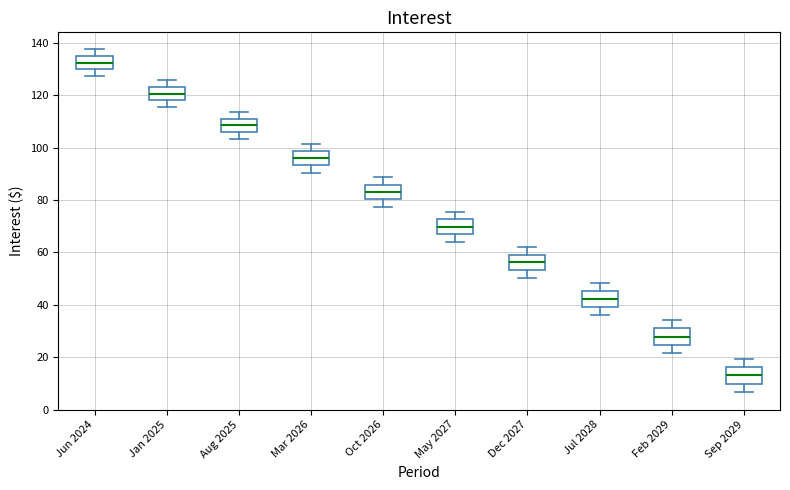

Reading left to right, transcribe this box plot: for each box, give where its median line is, the range the box spans, and where its two whiskers end, as read against the y-axis. The values are not printed on the chart, so give them approximately, as read against the axis.

Jun 2024: median 132, box 130 to 134, whiskers 128 to 138
Jan 2025: median 120, box 118 to 124, whiskers 116 to 126
Aug 2025: median 108, box 106 to 112, whiskers 104 to 114
Mar 2026: median 96, box 94 to 98, whiskers 90 to 102
Oct 2026: median 84, box 80 to 86, whiskers 78 to 88
May 2027: median 70, box 66 to 72, whiskers 64 to 76
Dec 2027: median 56, box 54 to 60, whiskers 50 to 62
Jul 2028: median 42, box 40 to 46, whiskers 36 to 48
Feb 2029: median 28, box 24 to 30, whiskers 22 to 34
Sep 2029: median 14, box 10 to 16, whiskers 6 to 20